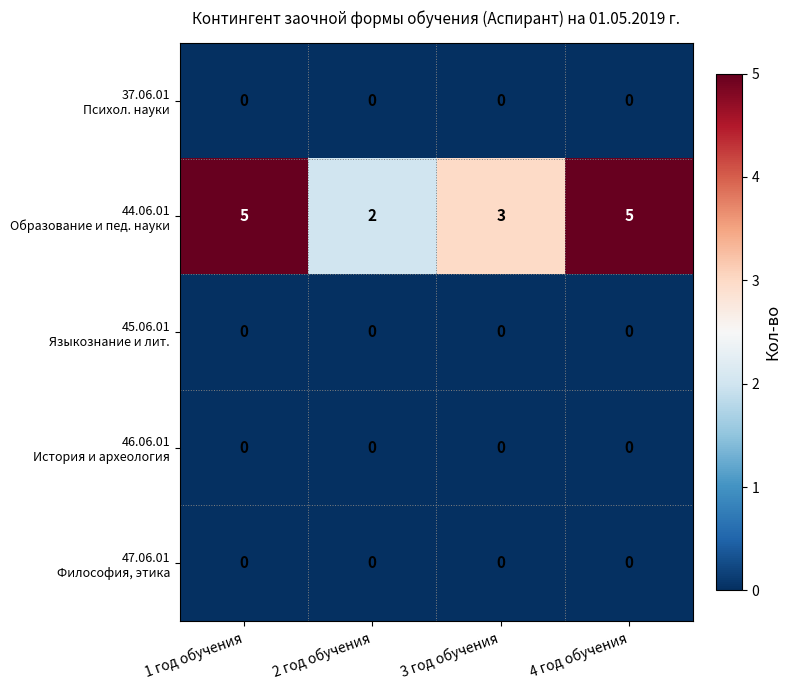

What is the difference between the highest and lowest values at 3 год обучения?

3